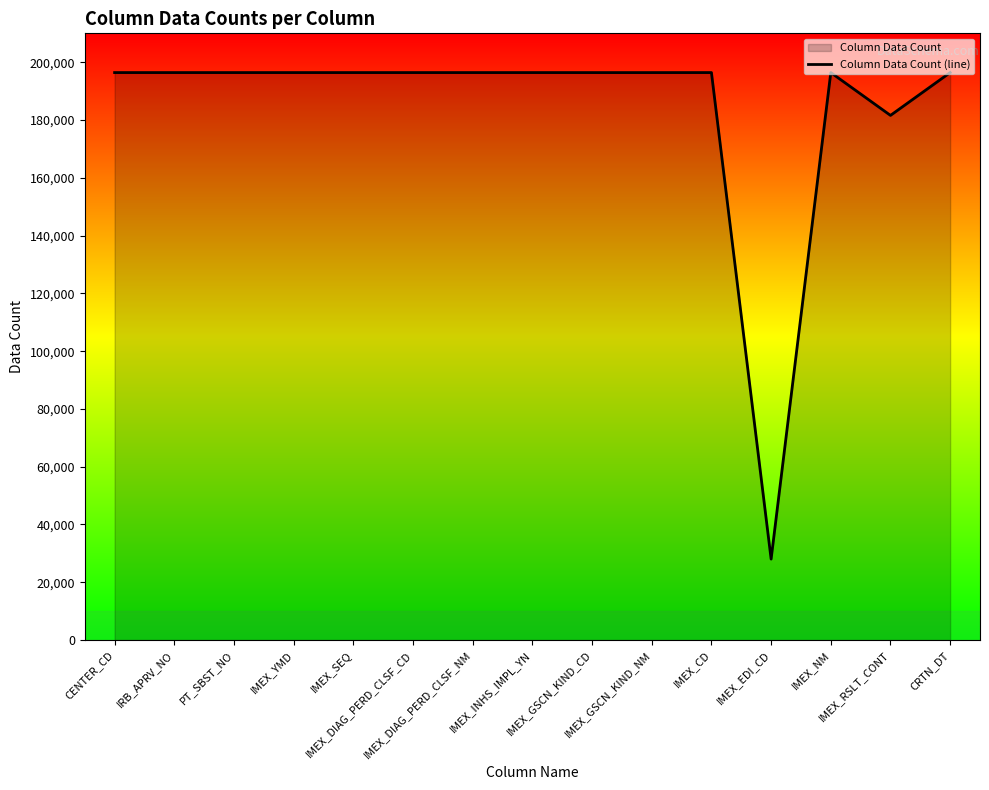

What is the change in value from CENTER_CD to IMEX_GSCN_KIND_CD?

-4